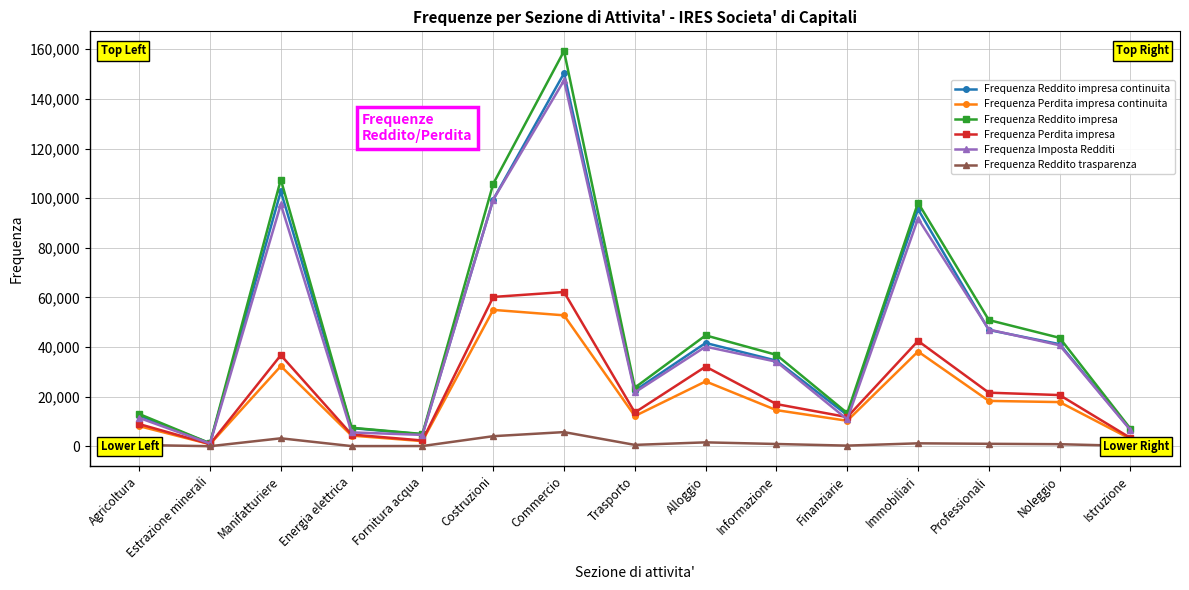

How many interior local peaks does the Frequenza Reddito impresa series have?

4